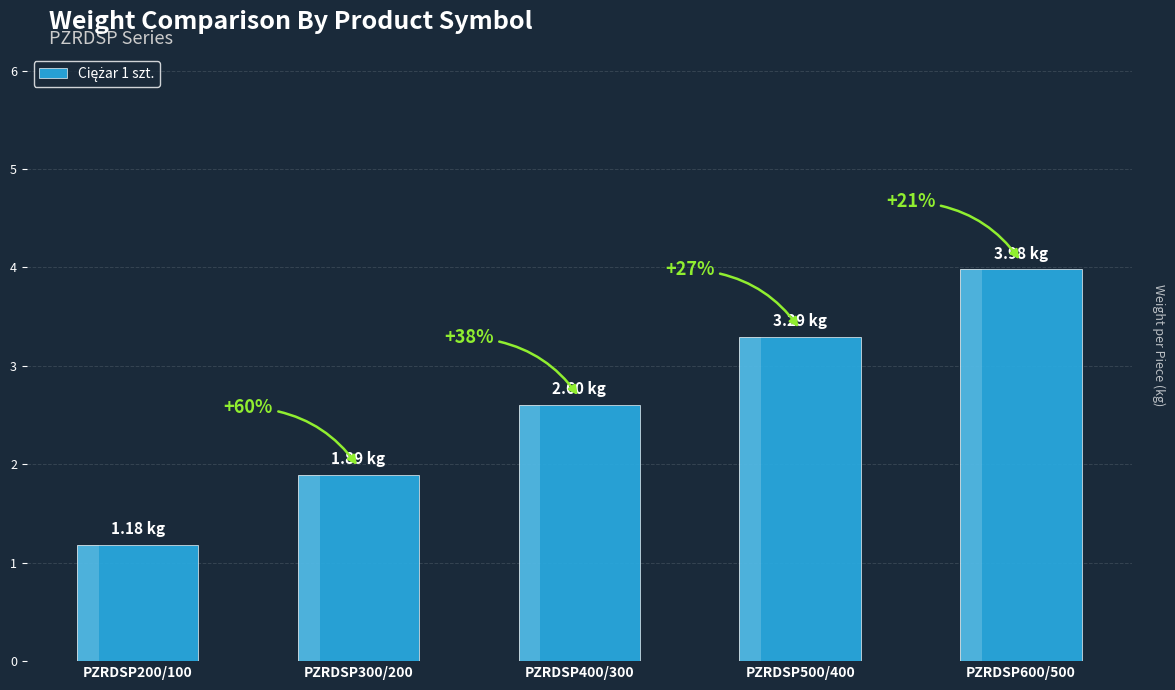

The value at PZRDSP500/400 is 2.0. True or false?

False